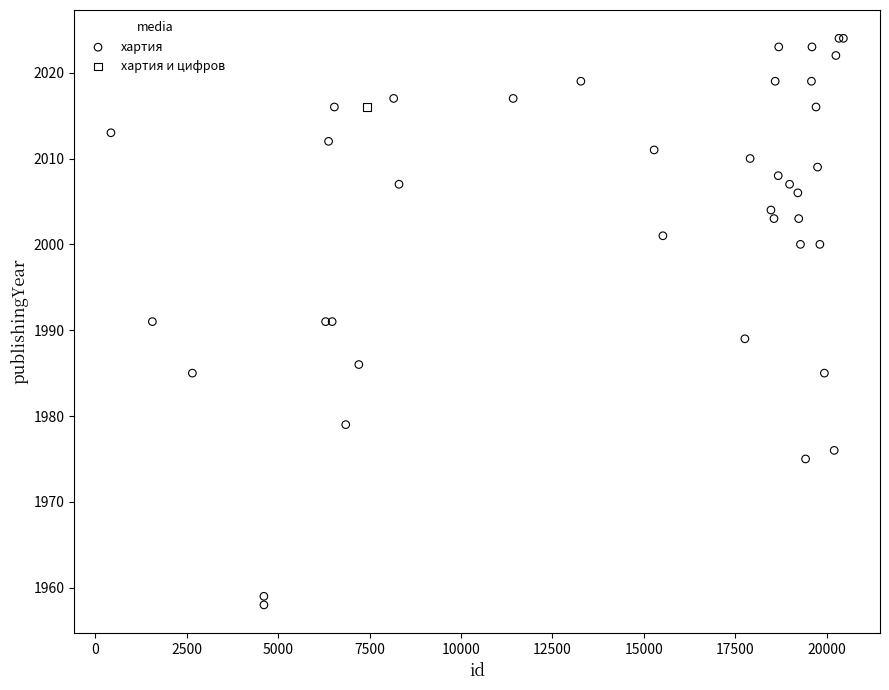

What are all the series names shown in the legend?

хартия, хартия и цифров